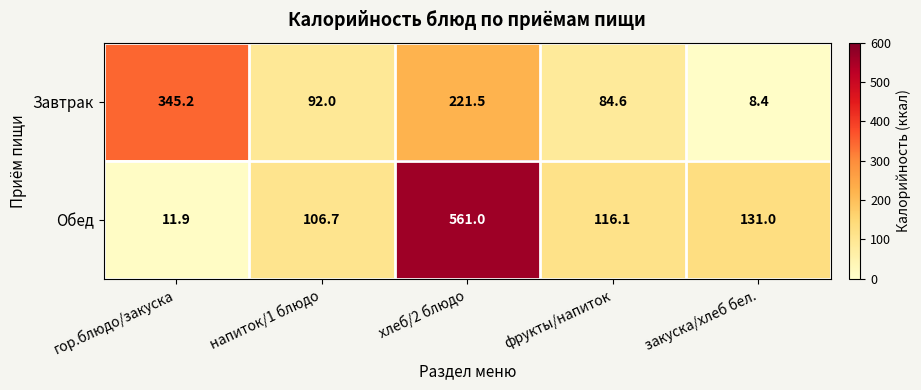

Which series has the widest spread of values?

Обед